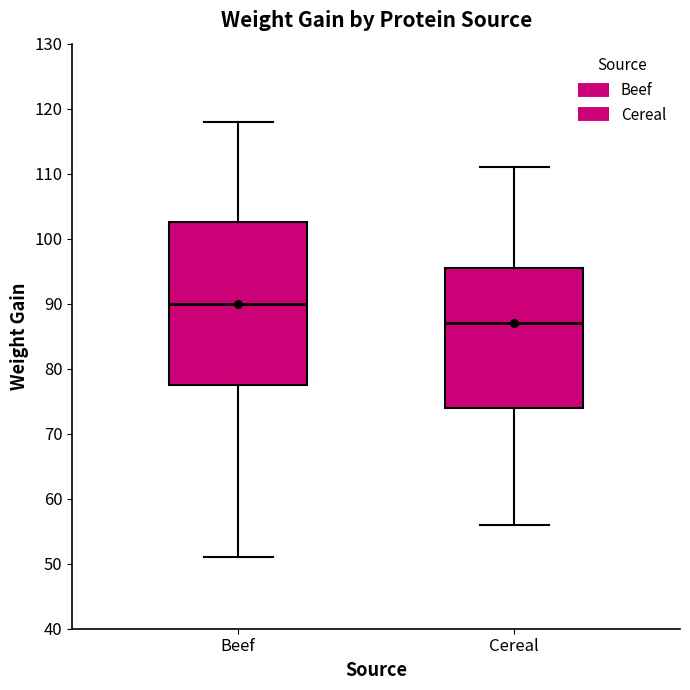

Reading left to right, read every box against the y-axis: the position of its median line, the range the box covers, and the ends of its whiskers. The values are not printed on the chart, so give them approximately, as read against the axis.

Beef: median 90, box 78 to 103, whiskers 51 to 118
Cereal: median 87, box 74 to 96, whiskers 56 to 111